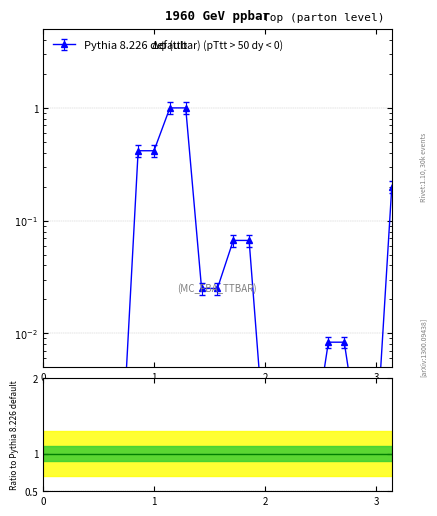

True or false: the data has more than 2 interior local peaks.

False